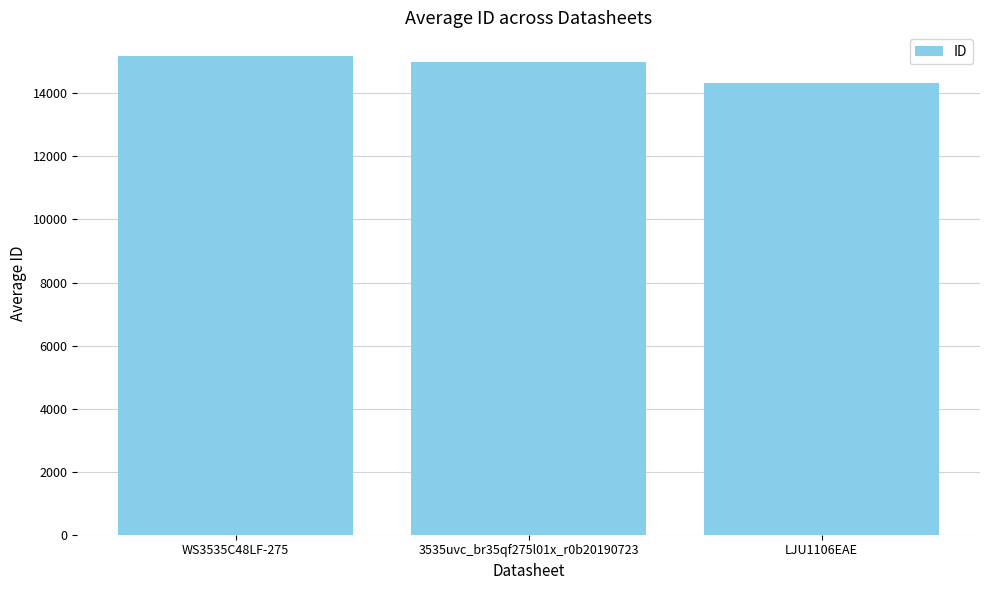

How many values are between 14322 and 15178?

3